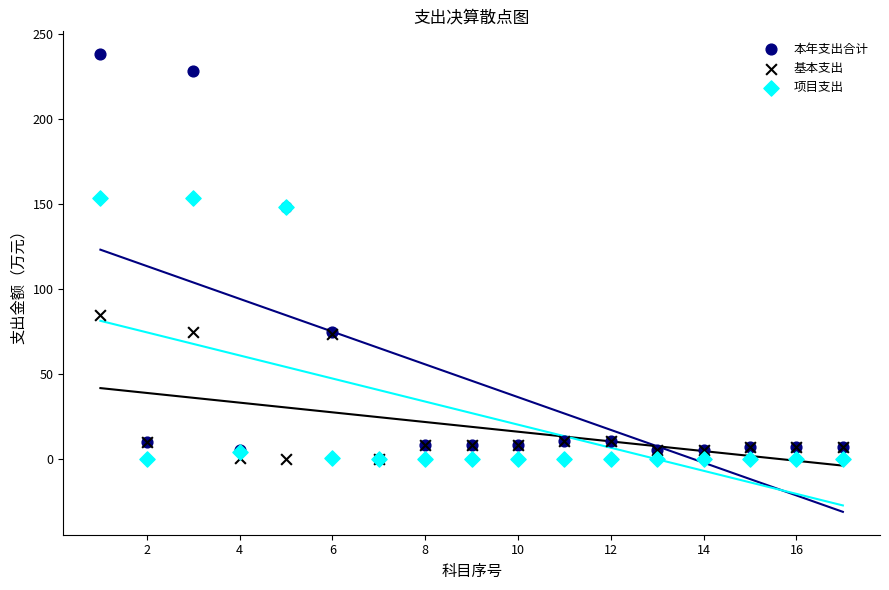

What are all the series names shown in the legend?

本年支出合计, 基本支出, 项目支出